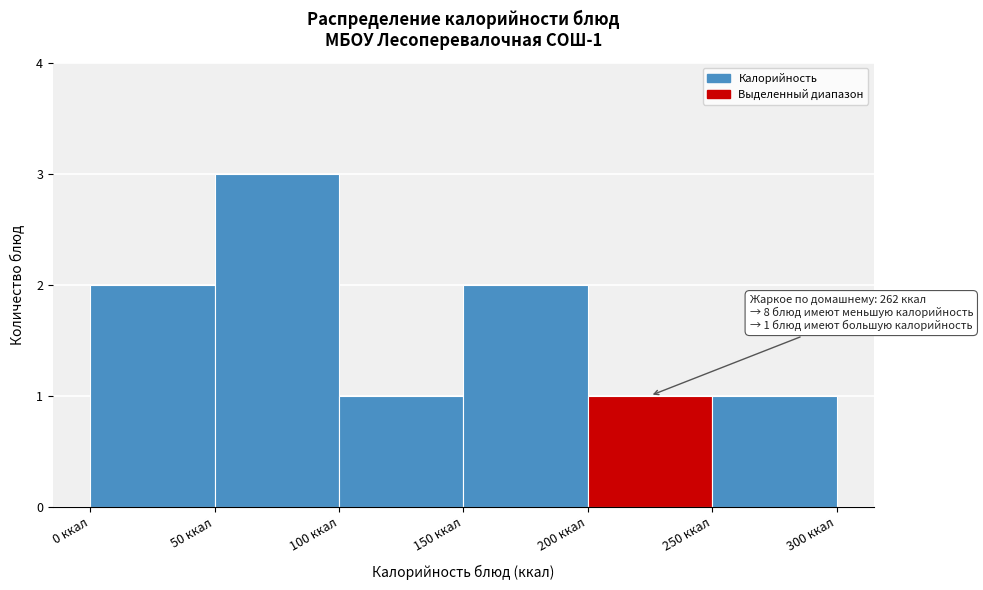

Which range on the x-axis has the tallest bar?

50 to 100